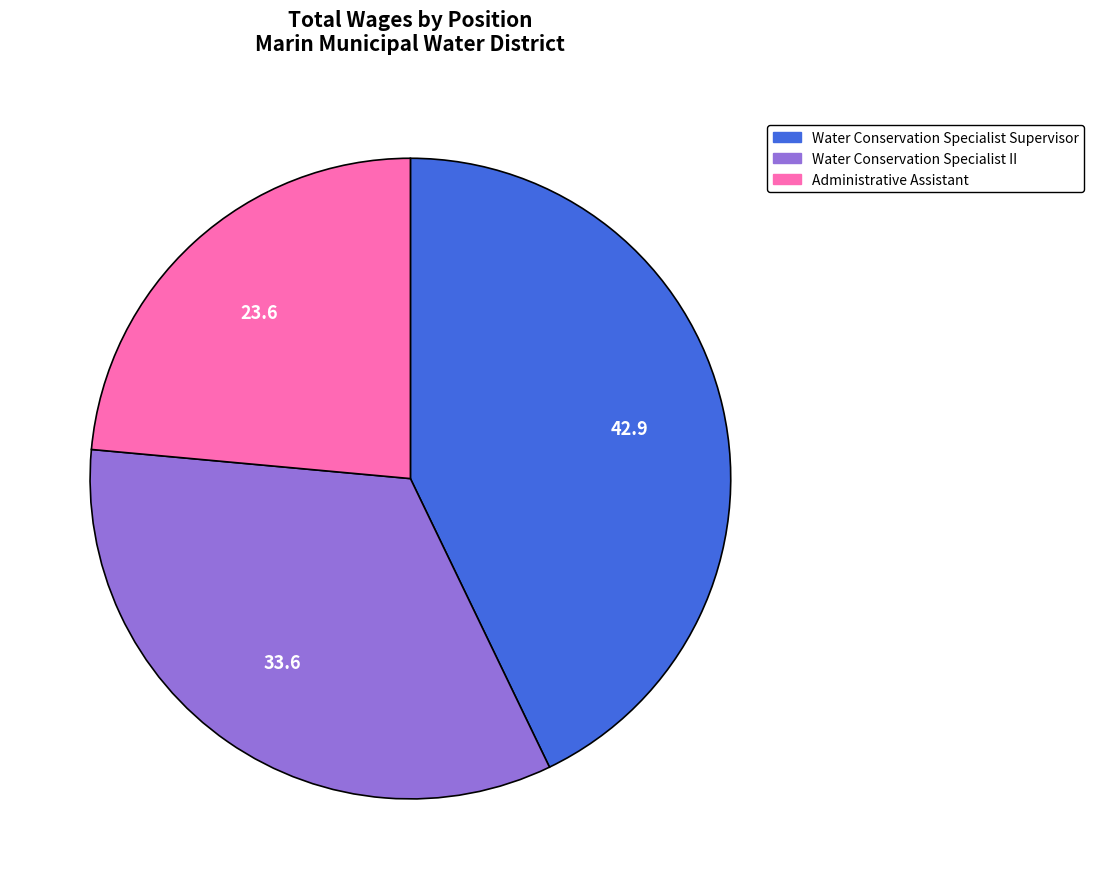

How many slices are in this pie chart?

3